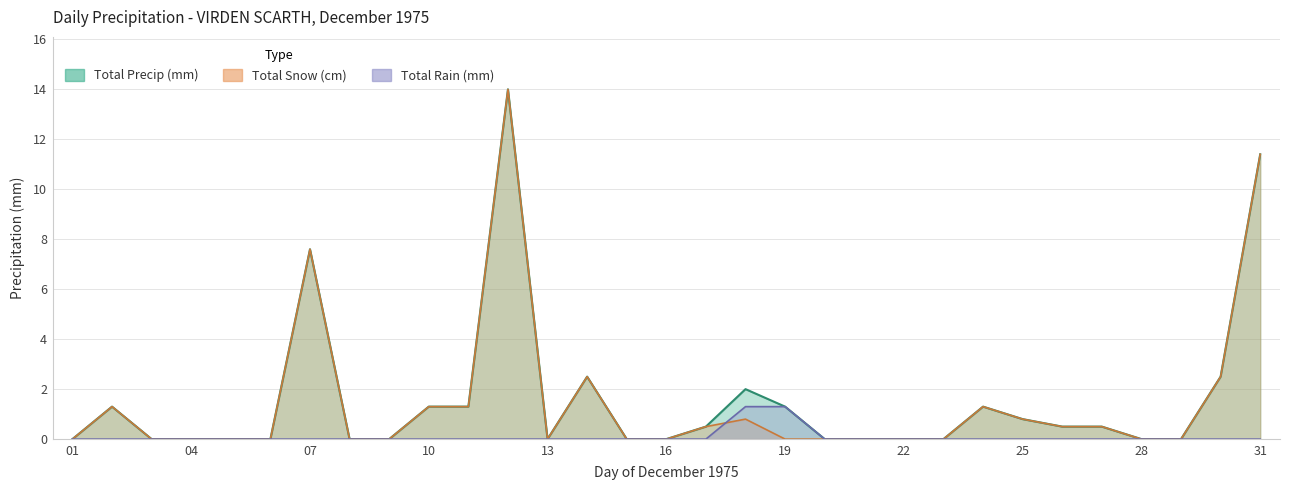

What are all the series names shown in the legend?

Total Precip (mm), Total Snow (cm), Total Rain (mm)